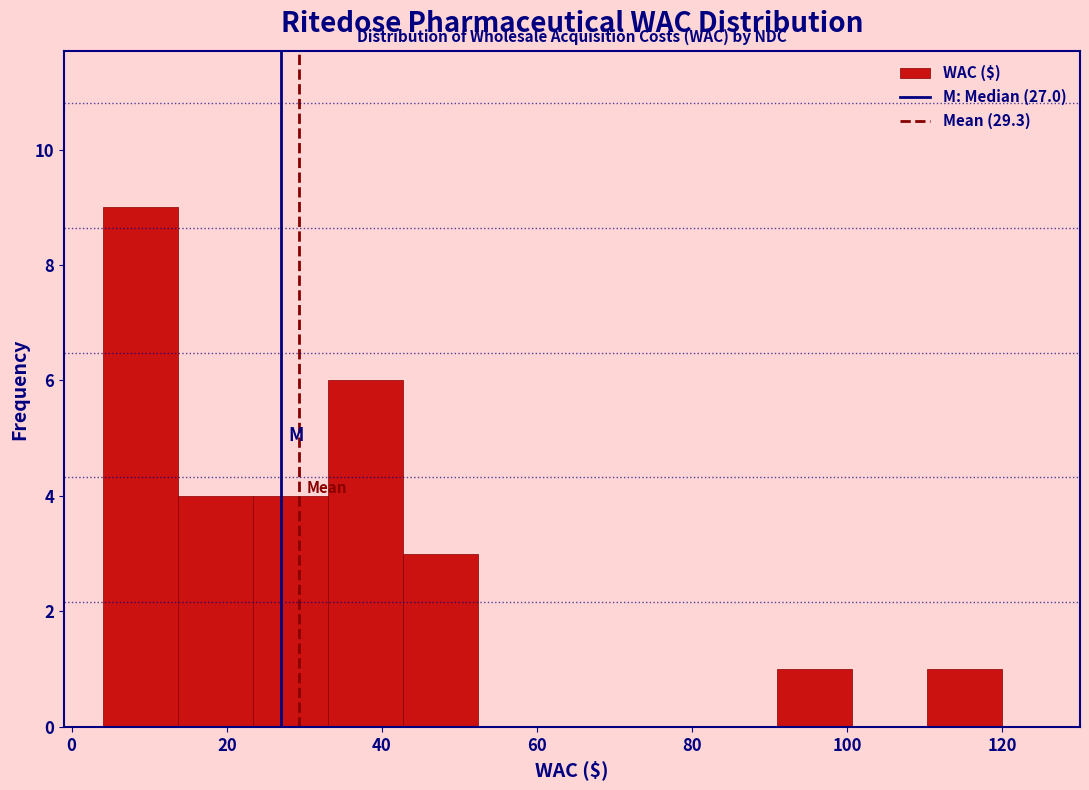

Reading left to right, list every bar in this chart as the range it spans on the x-axis followed by its height. Neither the bar edges nor the heights are printed on the chart, so give them approximately, as read against the axes.

4 to 14: 9
14 to 24: 4
24 to 34: 4
34 to 42: 6
42 to 52: 3
52 to 62: 0
62 to 72: 0
72 to 82: 0
82 to 92: 0
92 to 100: 1
100 to 110: 0
110 to 120: 1